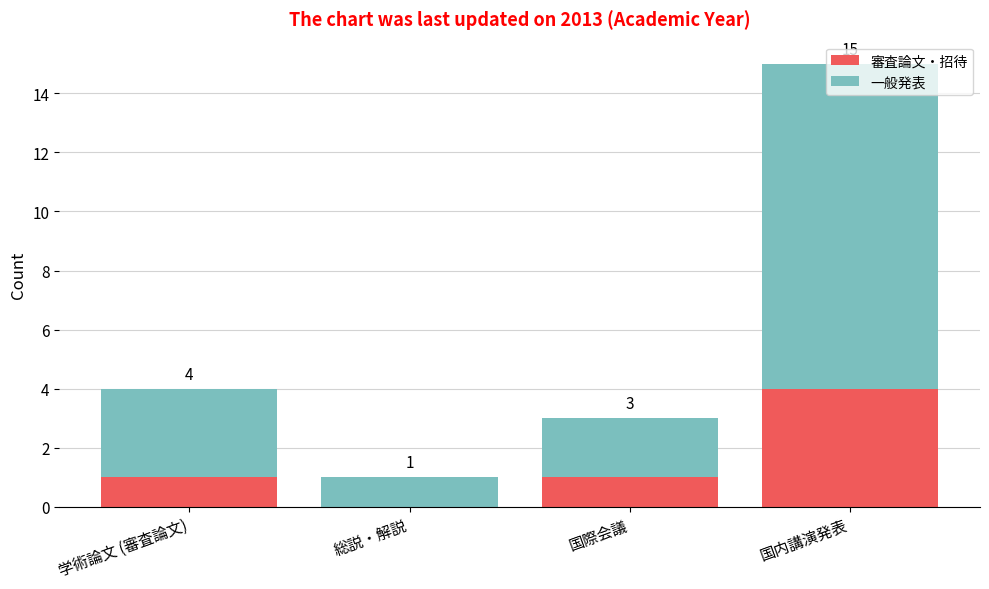

Is it true that 審査論文・招待 equals 1 at 学術論文 (審査論文)?

True